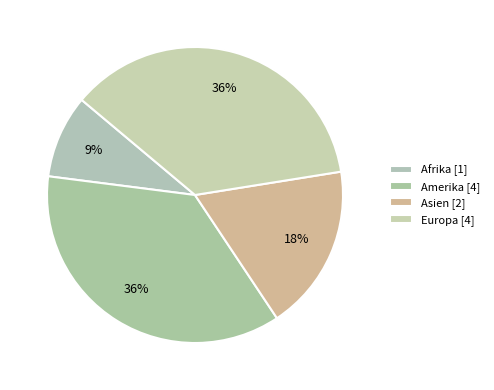

What is the smallest slice in the pie chart?

Afrika